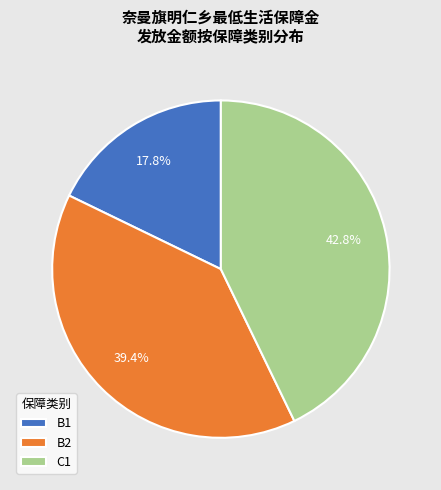

To the nearest percent, what is the average slice percentage?

33%